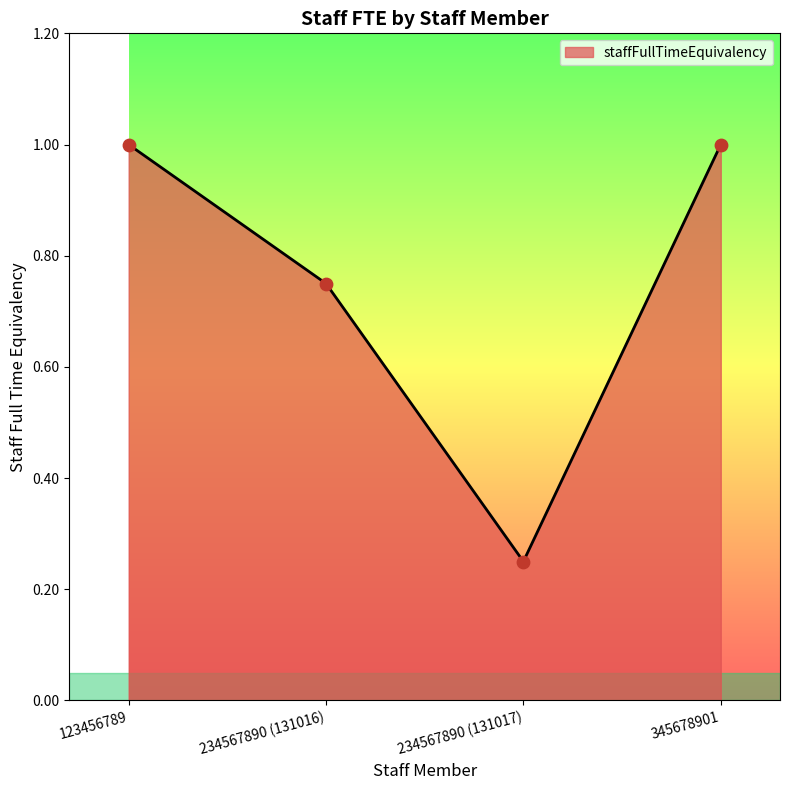

Between 234567890 (131017) and 234567890 (131016), which is larger?

234567890 (131016)